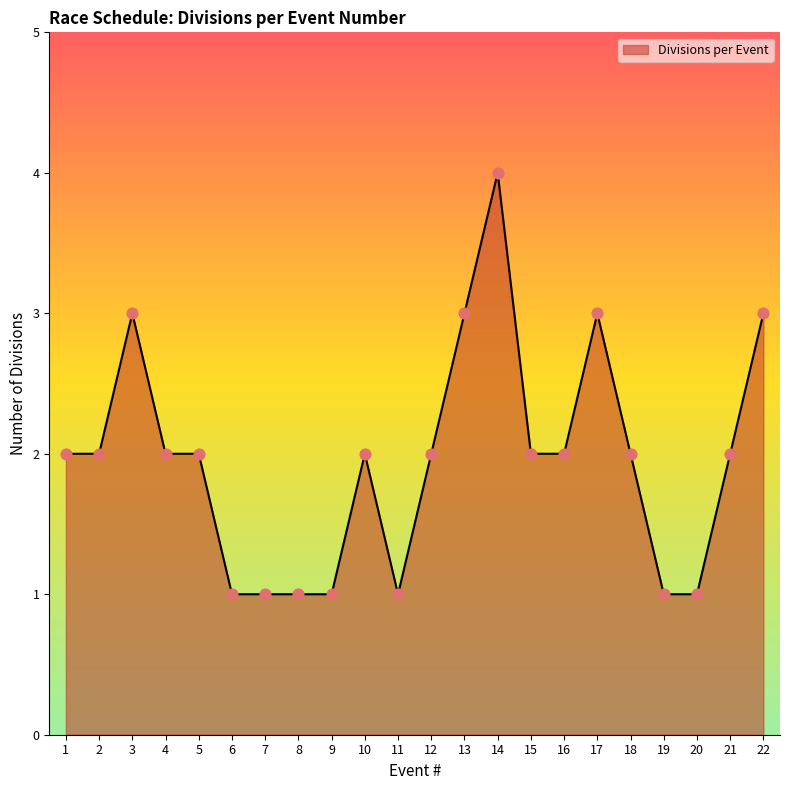

What is the change in value from 8 to 15?

+1